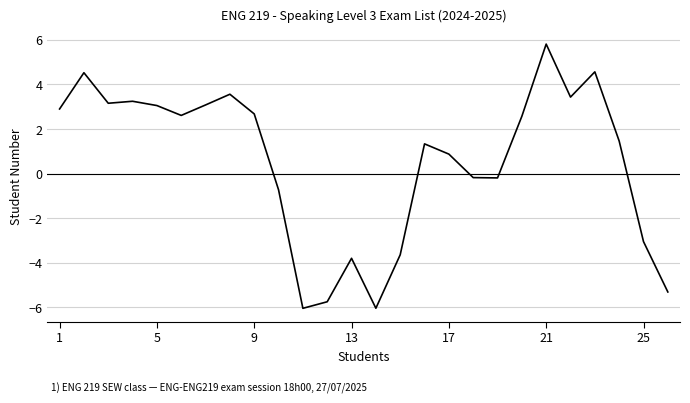

What is the sum of all values?

14.1